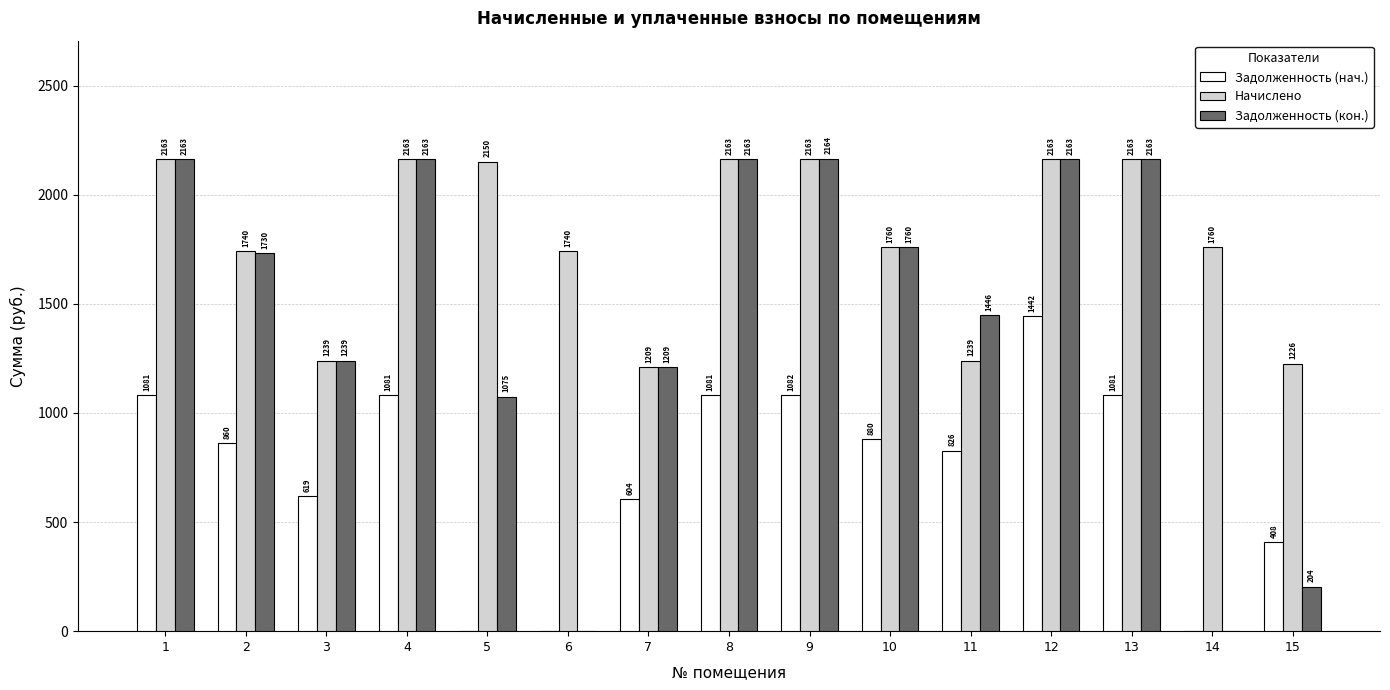

At which category is the sum across all series the highest?

12